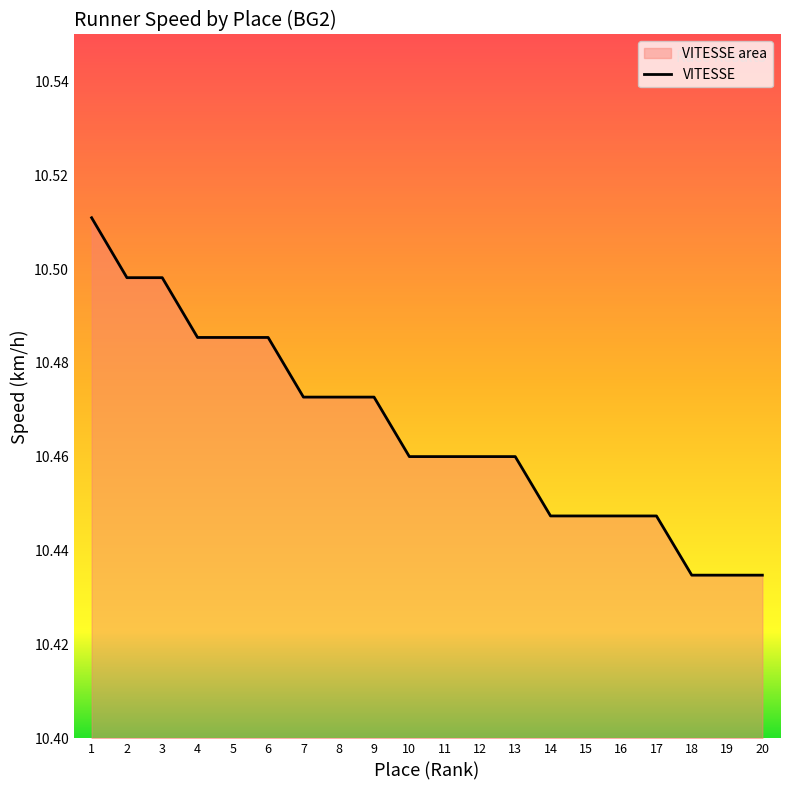

At which category does the chart reach its minimum across all series?

18